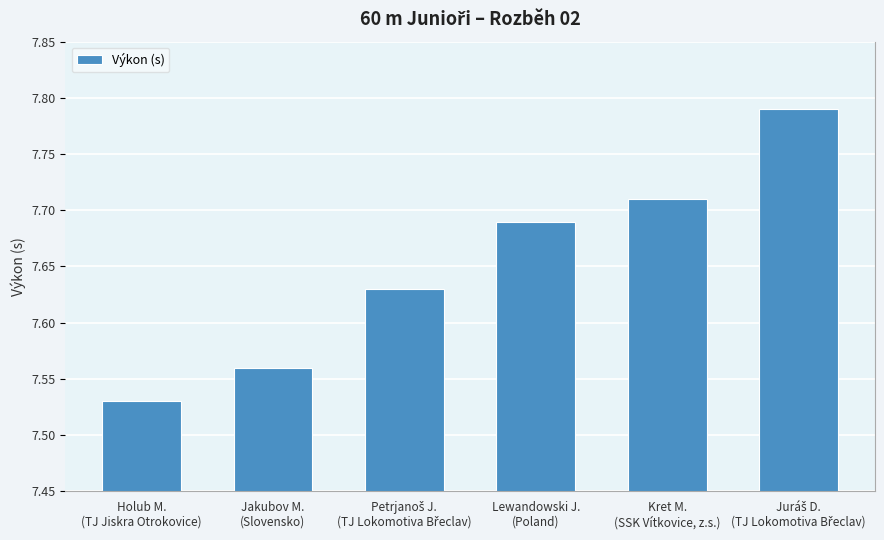

Between Kret M.
(SSK Vítkovice, z.s.) and Petrjanoš J.
(TJ Lokomotiva Břeclav), which is larger?

Kret M.
(SSK Vítkovice, z.s.)